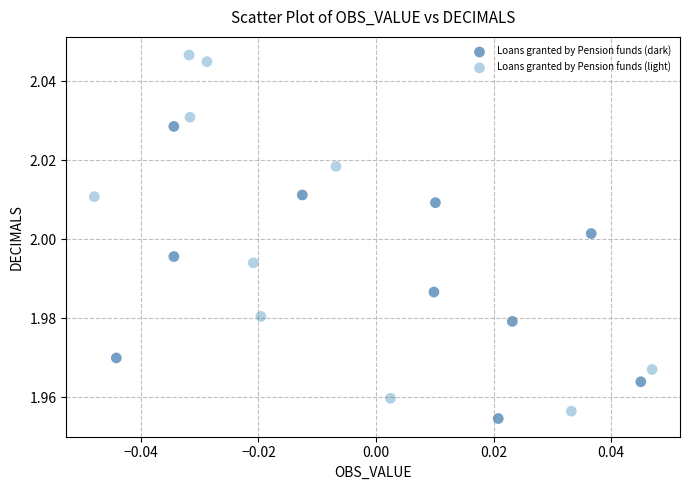

Which series reaches the minimum Y coordinate?

Loans granted by Pension funds (dark)